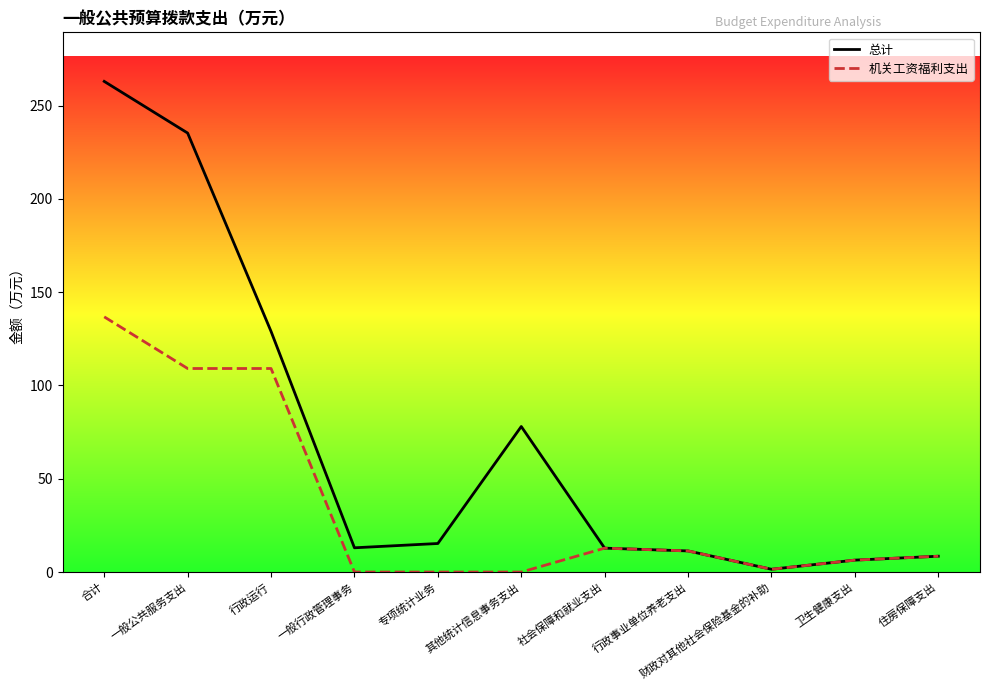

The value of 总计 at 住房保障支出 is 3.5. True or false?

False